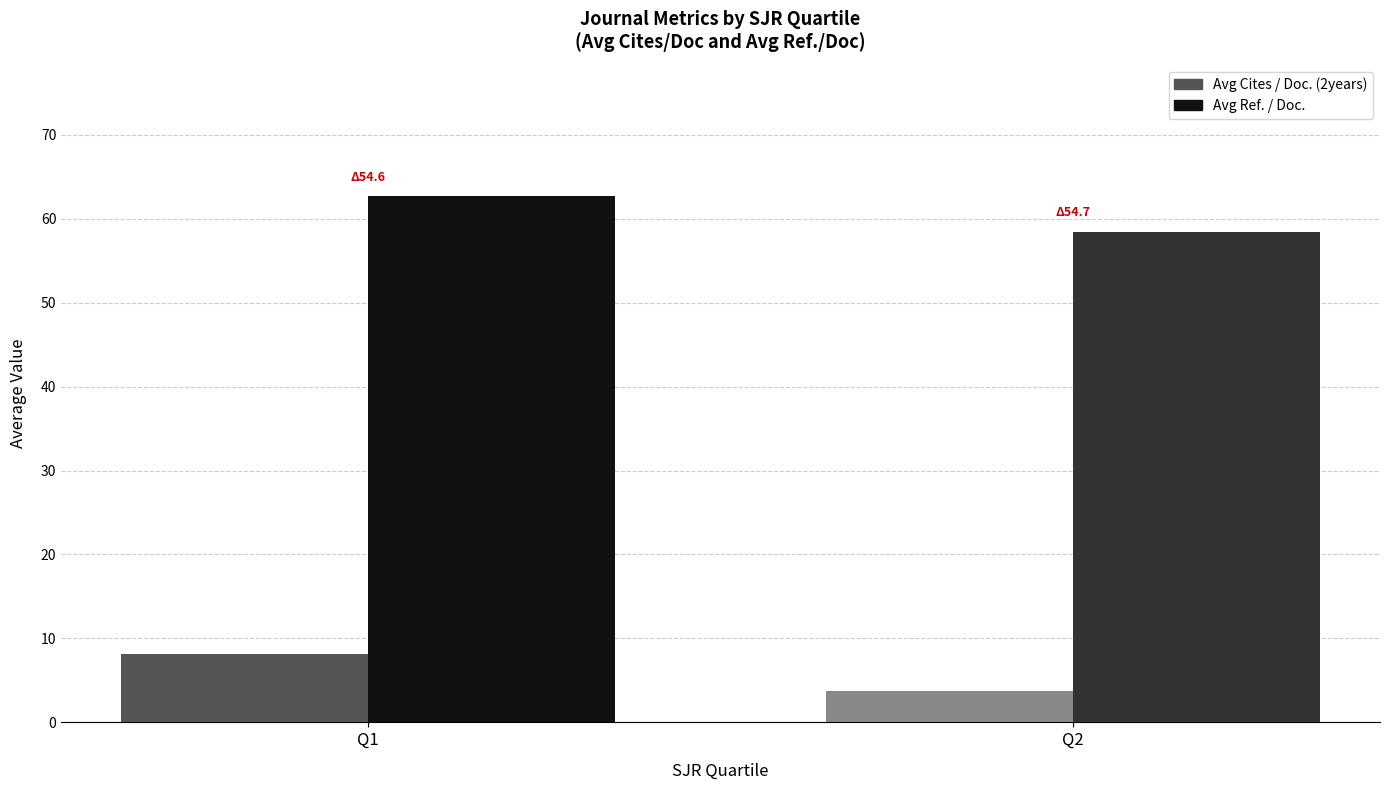

True or false: Avg Cites / Doc. (2years) has a value of 3.9 at Q2.

True